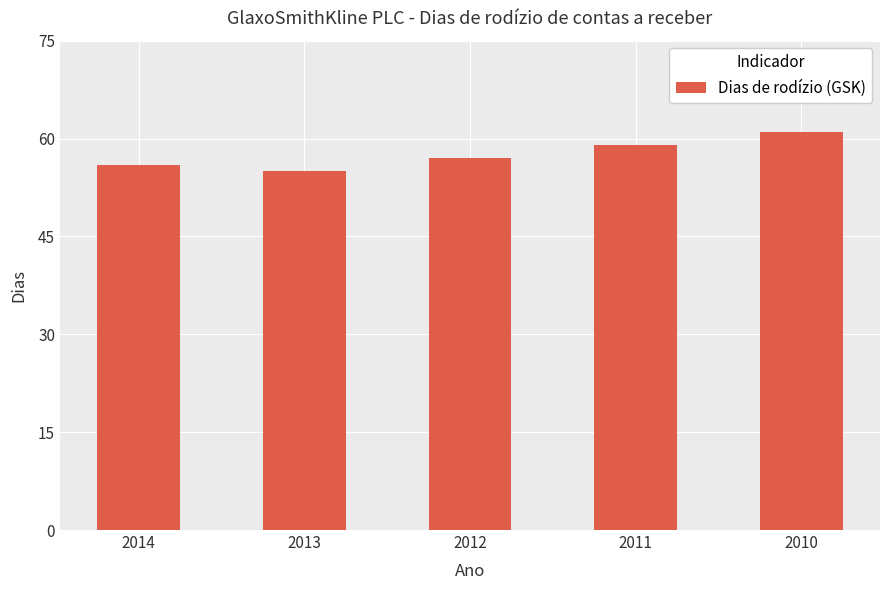

How many bars are there in total?

5